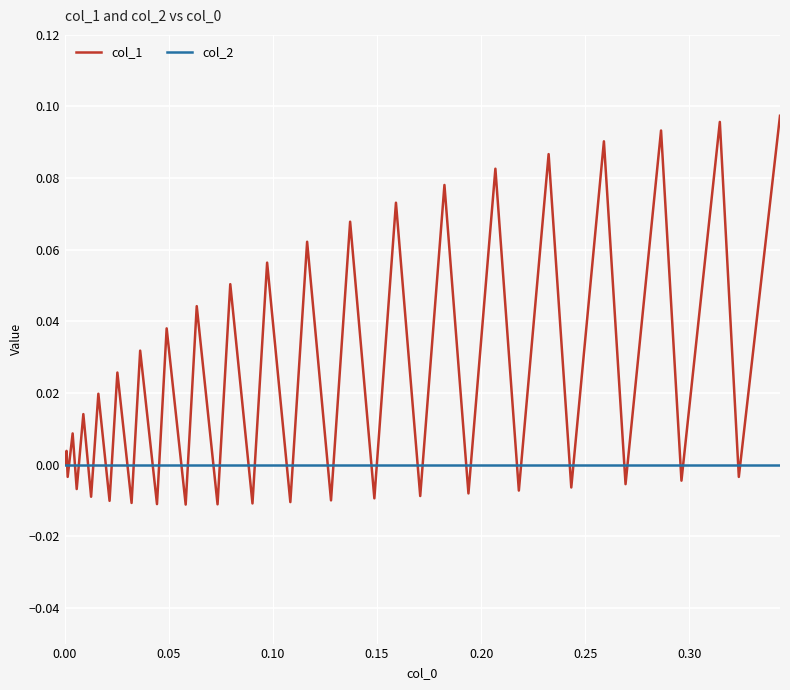

How many lines are shown in the chart?

2